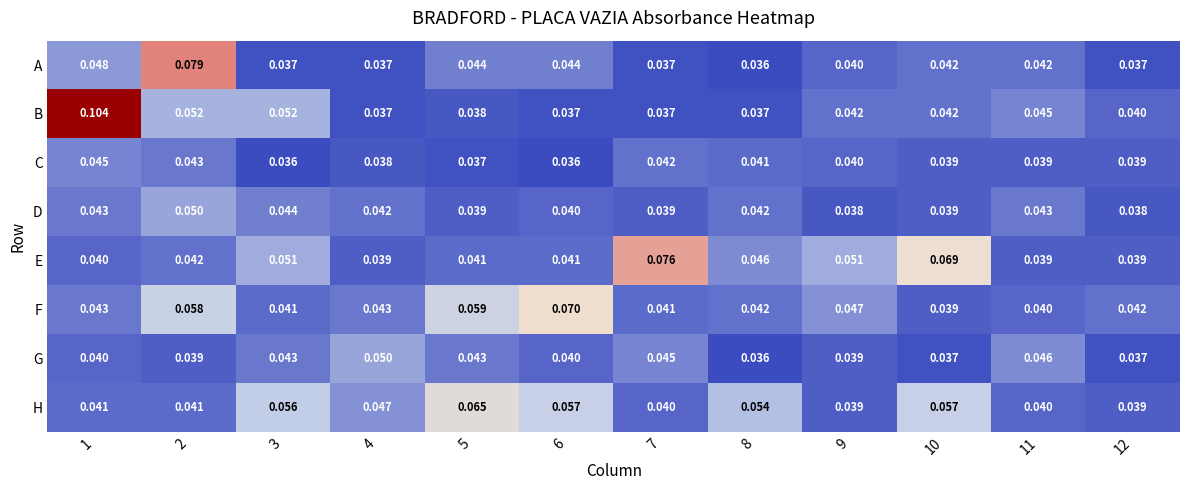

Which series changed the most between 7 and 9?

E